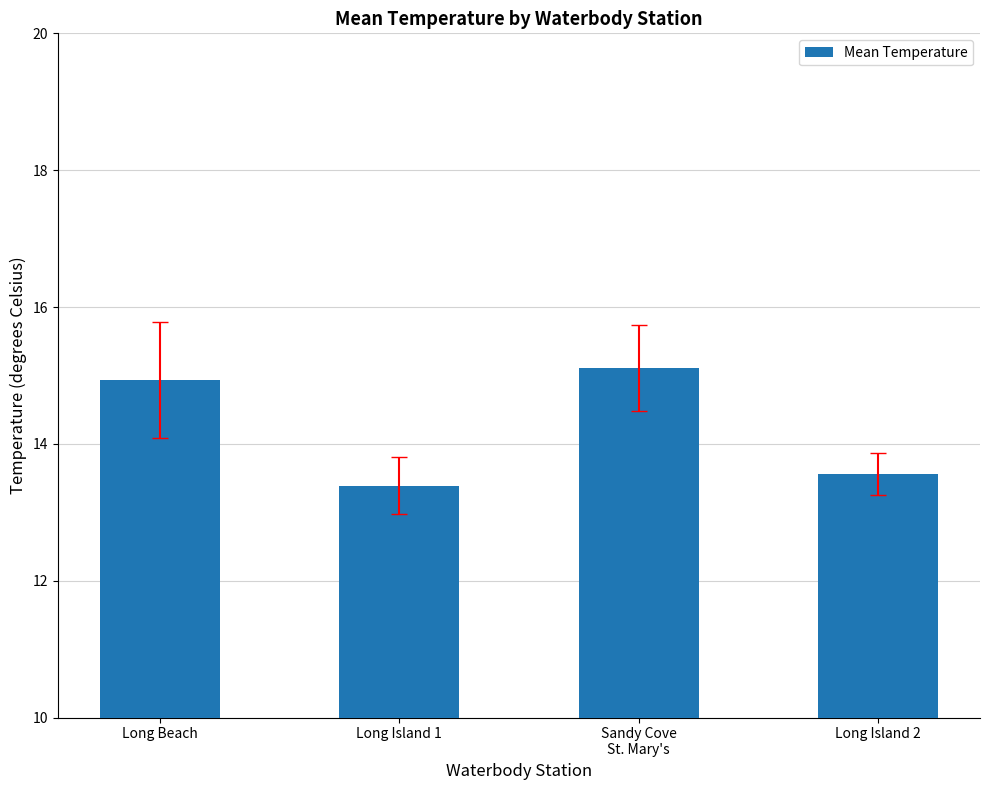

What is the smallest value displayed?

13.4